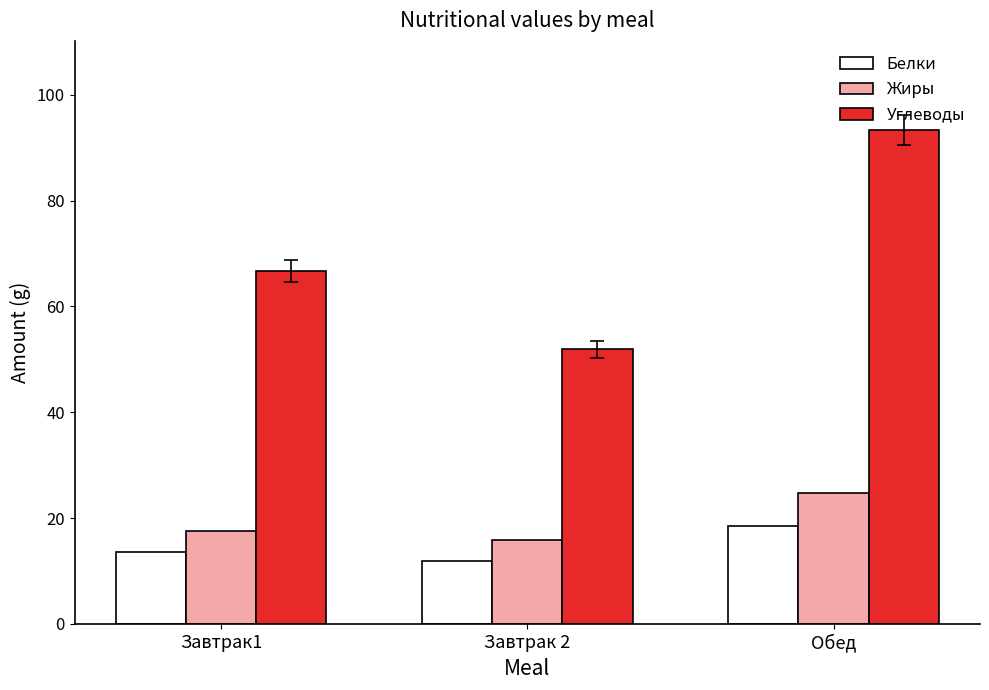

Reading right to left, list all the values displayed in this chart.

Белки: Обед=18.4	Завтрак 2=11.9	Завтрак1=13.5
Жиры: Обед=24.8	Завтрак 2=15.8	Завтрак1=17.6
Углеводы: Обед=93.4	Завтрак 2=51.9	Завтрак1=66.7